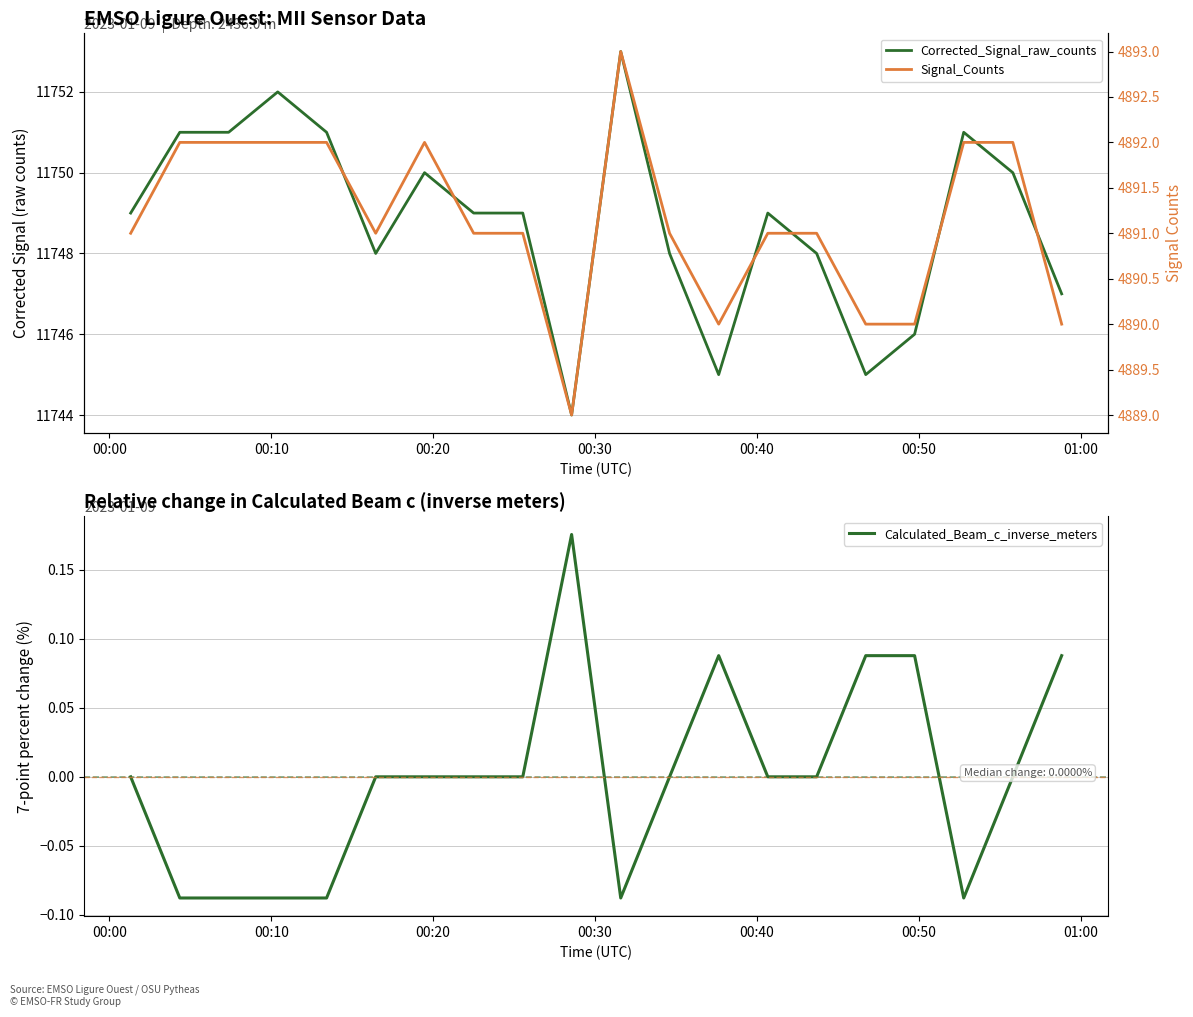

True or false: Corrected_Signal_raw_counts has a value of 6798.5 at 13.

False